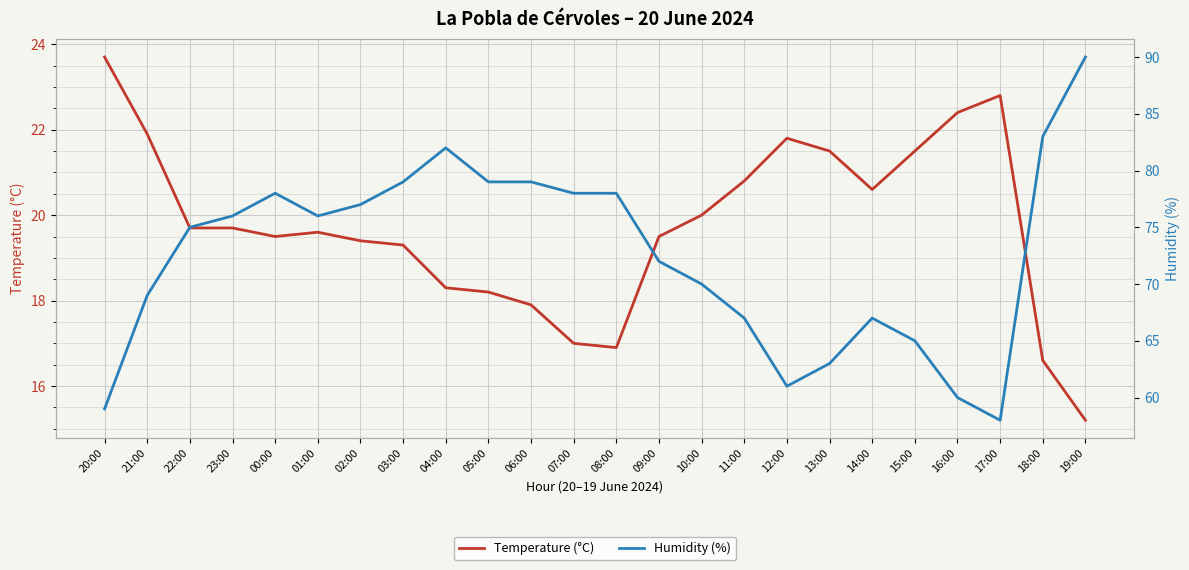

Where does the Temperature (°C) series first go above 19?

20:00